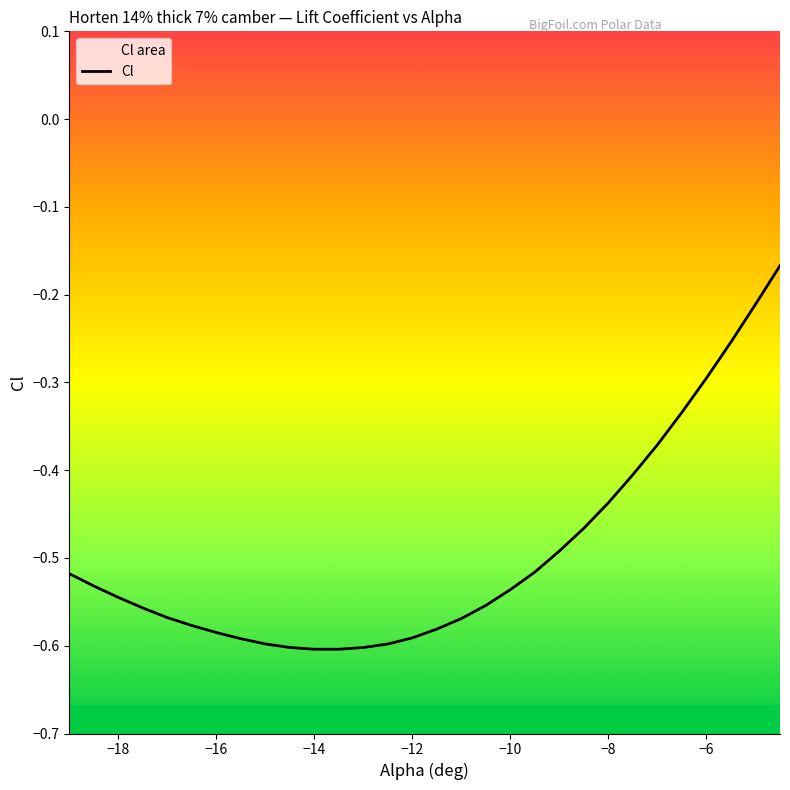

What is the maximum value shown in the chart?

-0.2